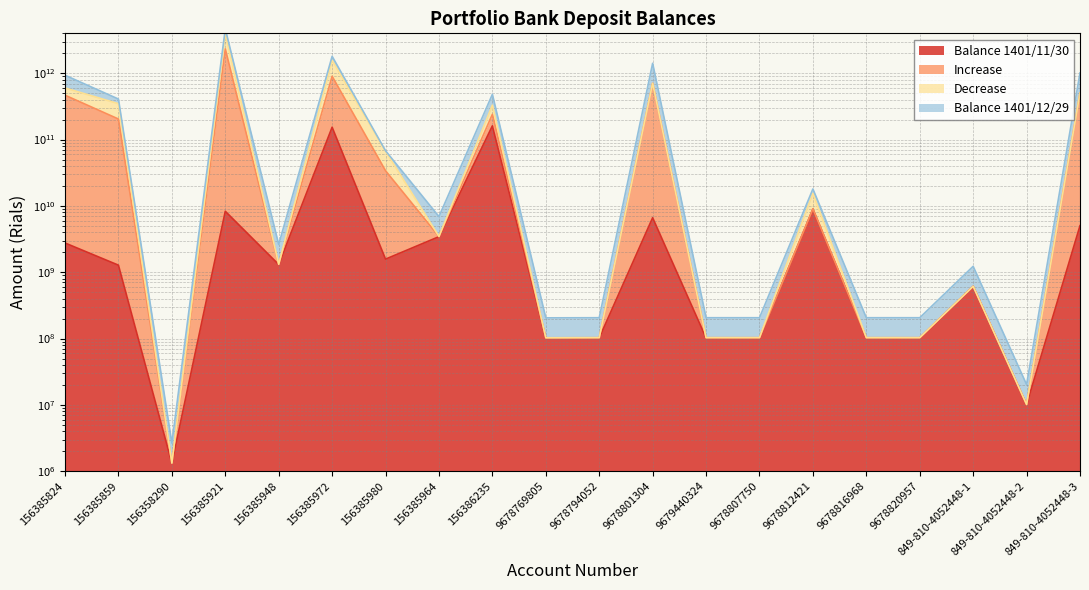

How many values in the Balance 1401/11/30 series exceed 1305177242?

9